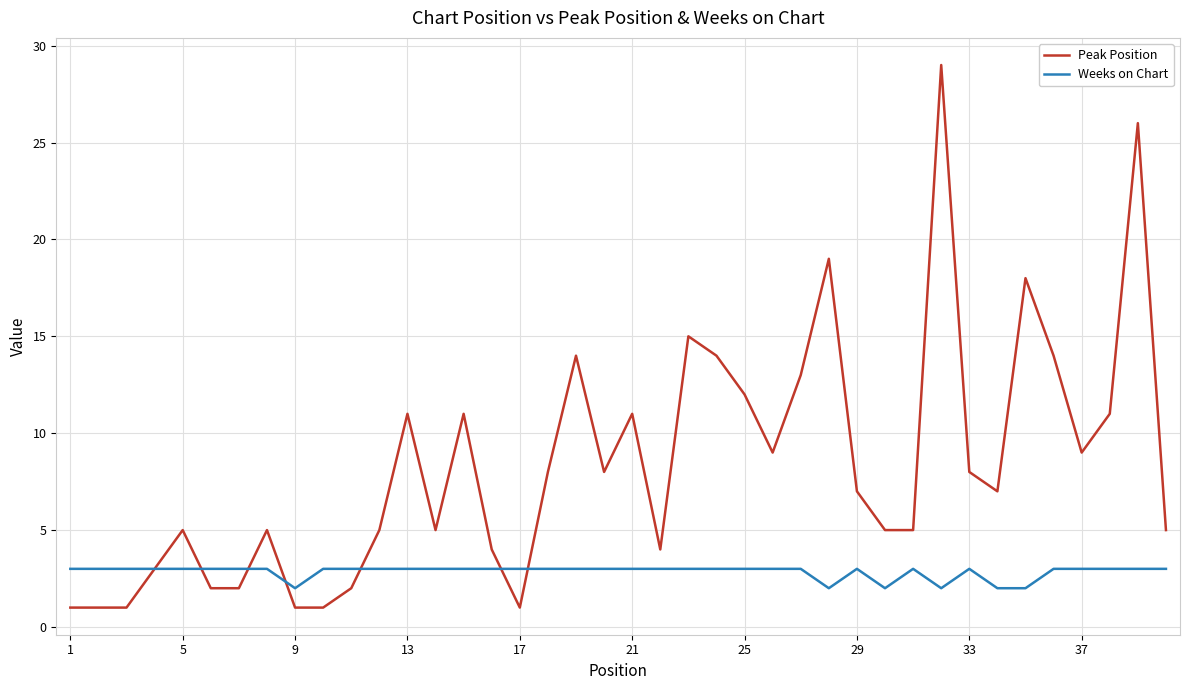

Which series has the largest range (max minus min)?

Peak Position